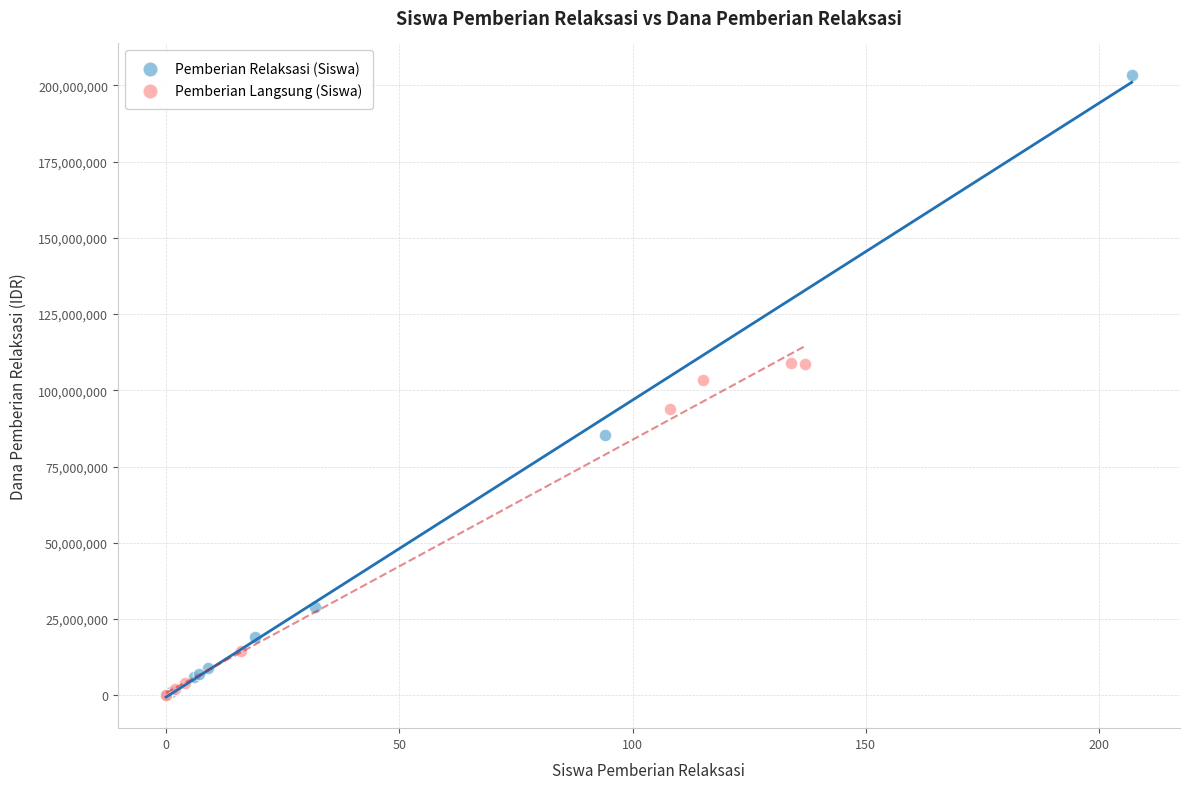

What are all the series names shown in the legend?

Pemberian Relaksasi (Siswa), Pemberian Langsung (Siswa)